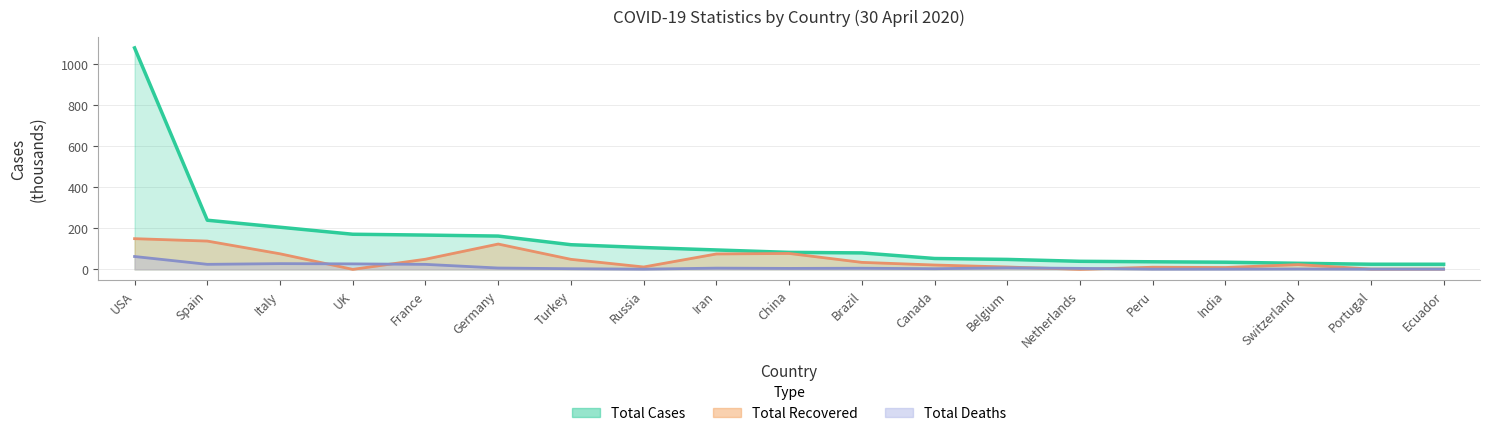

What is the maximum value shown in the chart?

1079.9